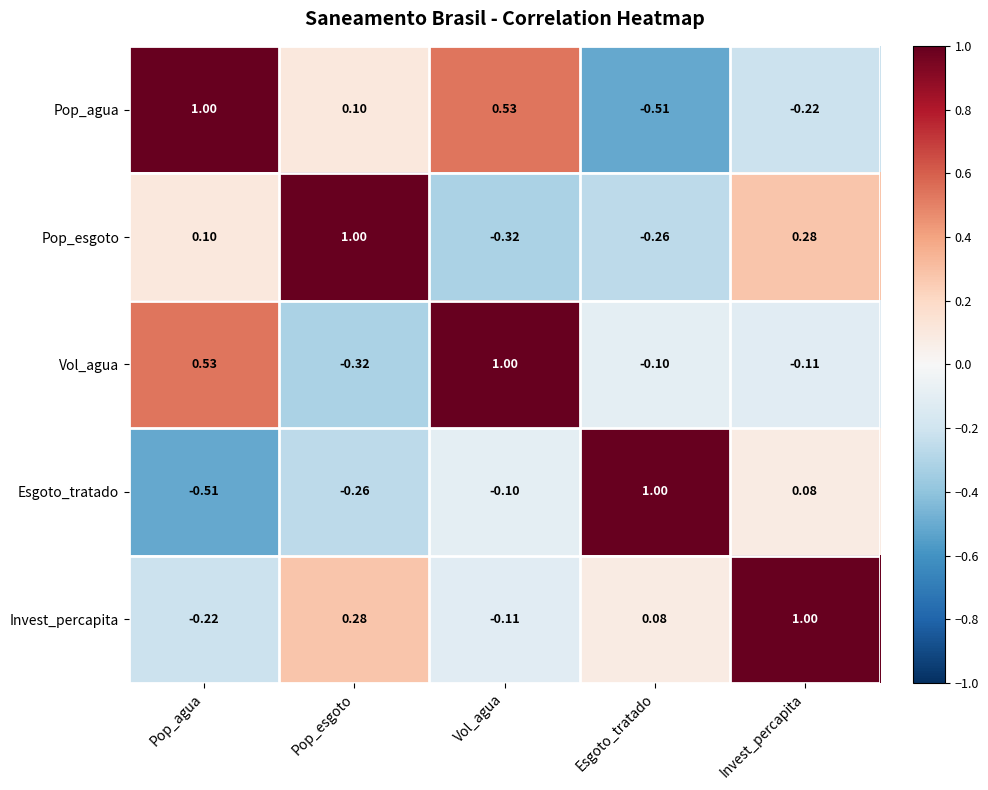

At which label is Pop_agua closest to 0?

Pop_esgoto